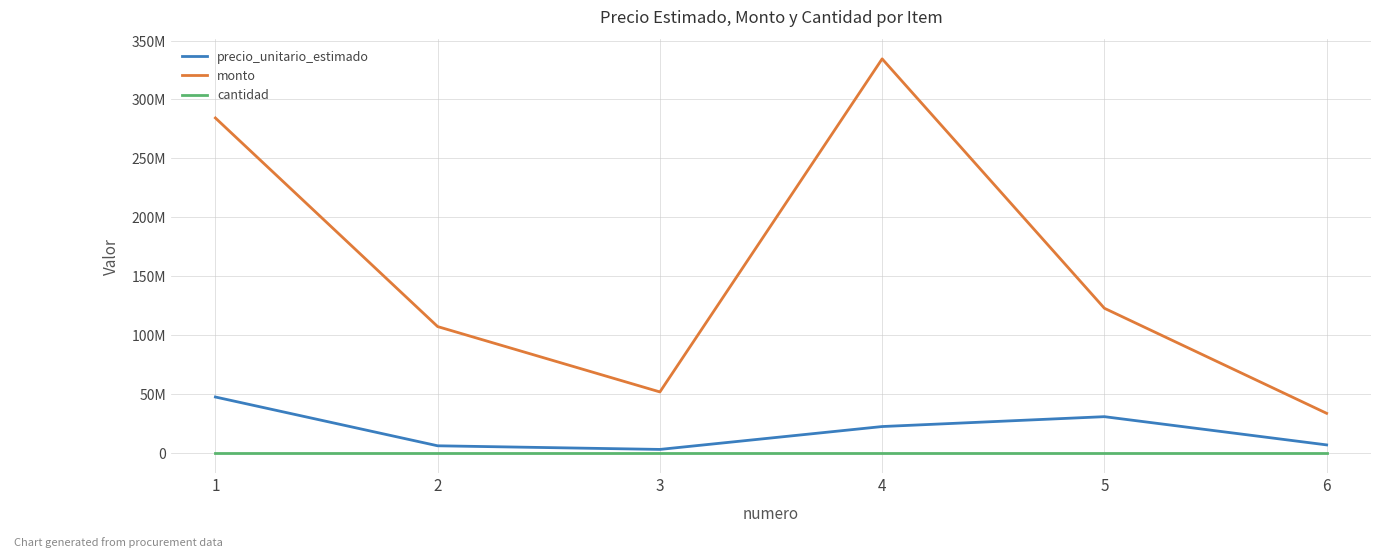

Does the chart have visible grid lines?

Yes